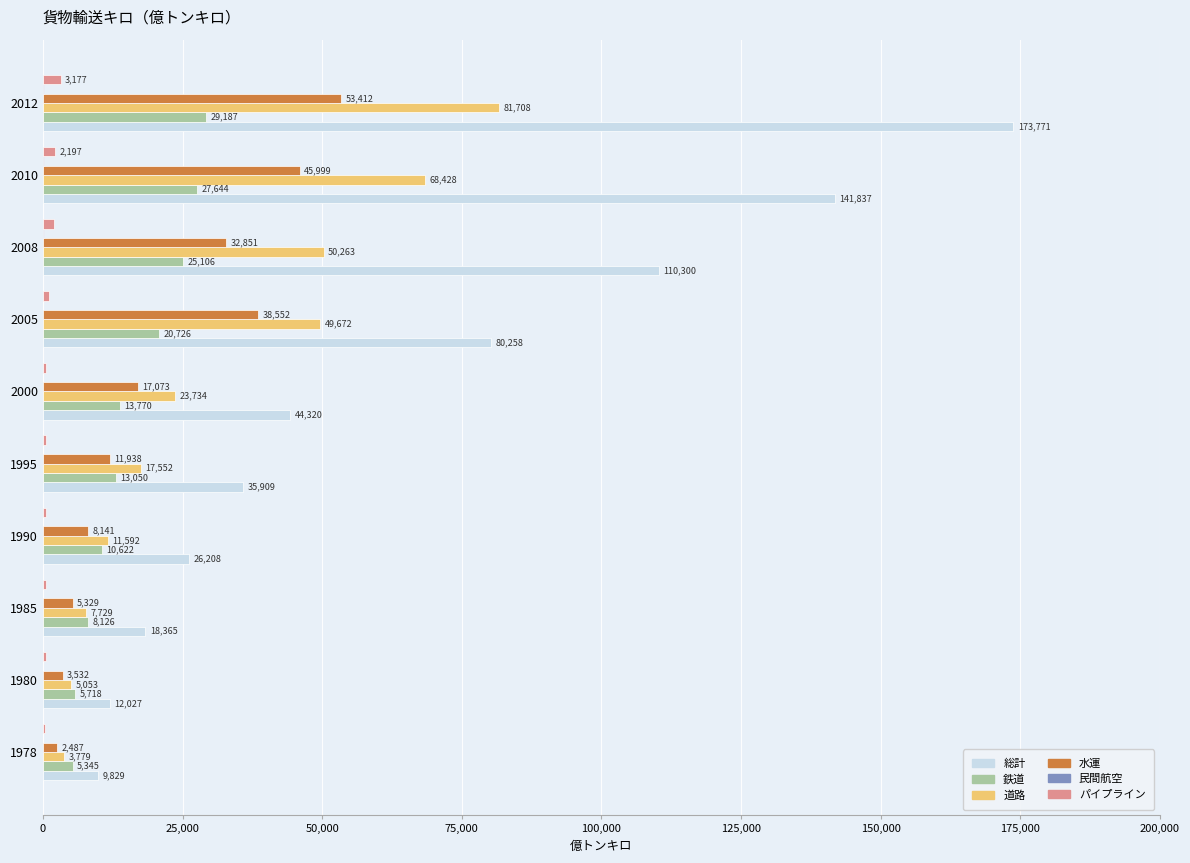

True or false: 鉄道 has a value of 8125.7 at 1985.

True